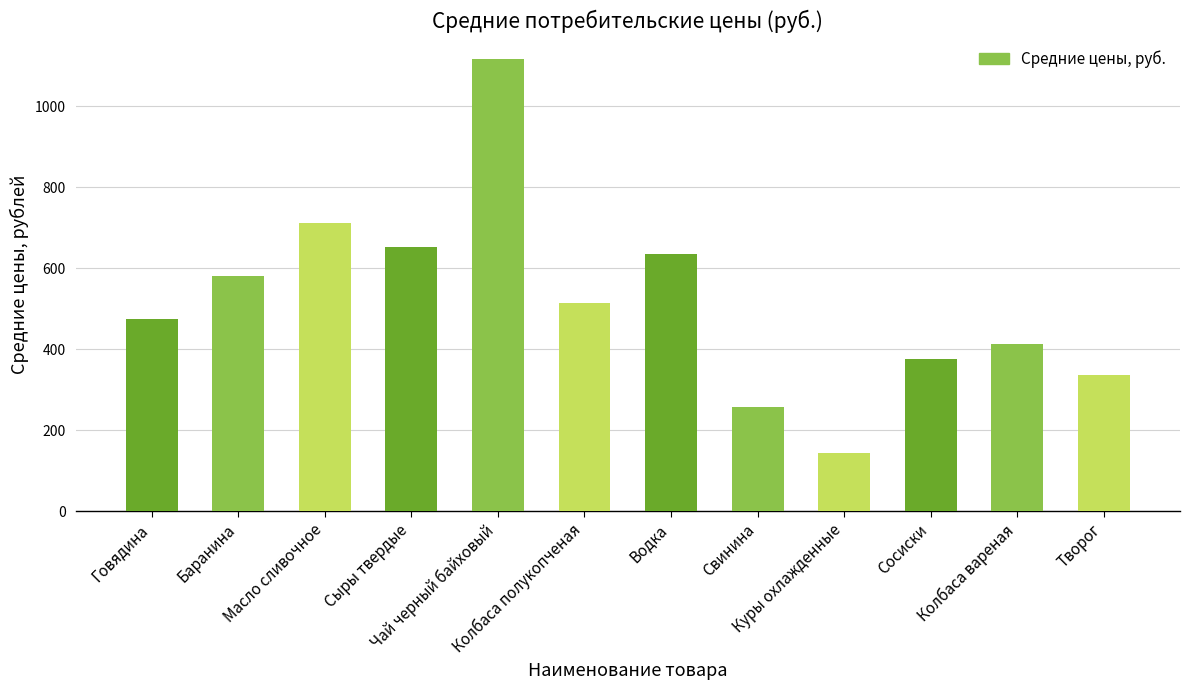

How many values are below 514?

6